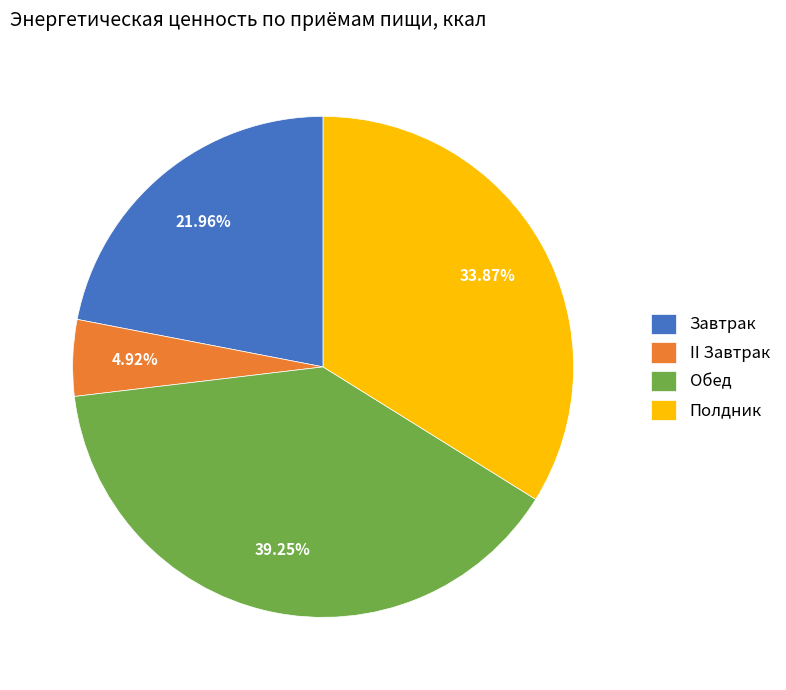

What is the smallest slice in the pie chart?

II Завтрак